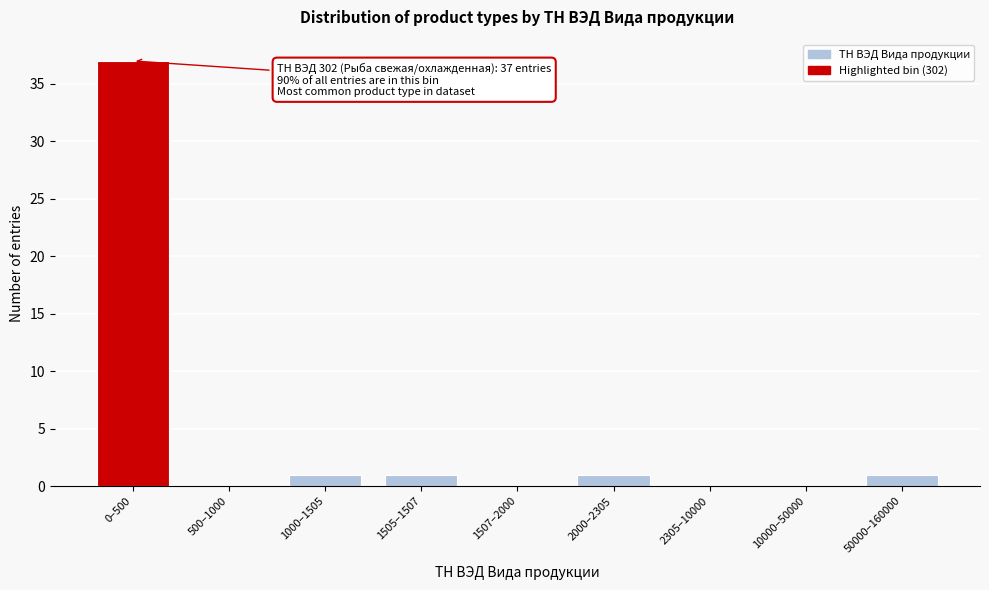

Reading left to right, transcribe all the data shown in this chart.

0–500=37	500–1000=0	1000–1505=1	1505–1507=1	1507–2000=0	2000–2305=1	2305–10000=0	10000–50000=0	50000–160000=1